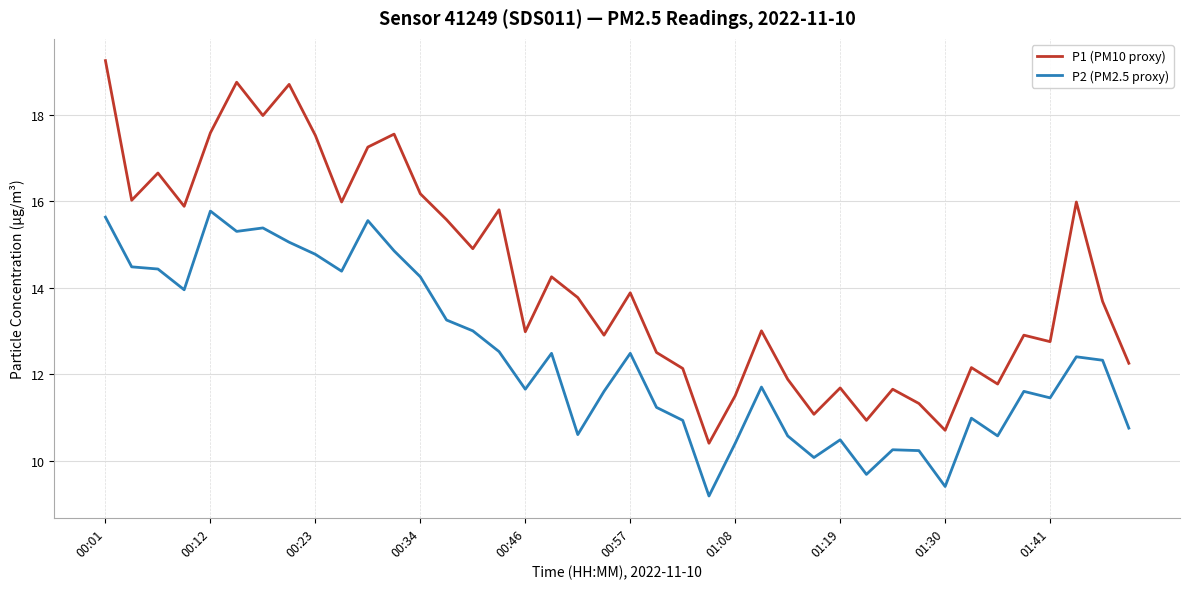

Rank the series by their maximum value, from lowest to highest.

P2 (PM2.5 proxy), P1 (PM10 proxy)